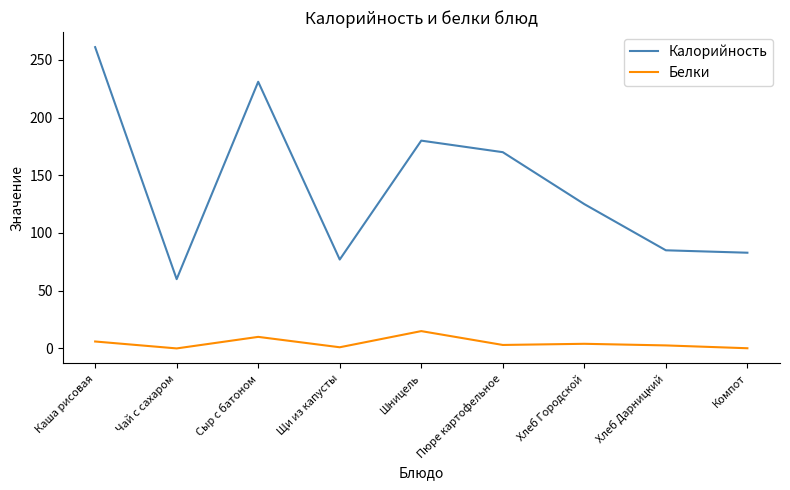

True or false: Калорийность has a value of 268.8 at Шницель.

False